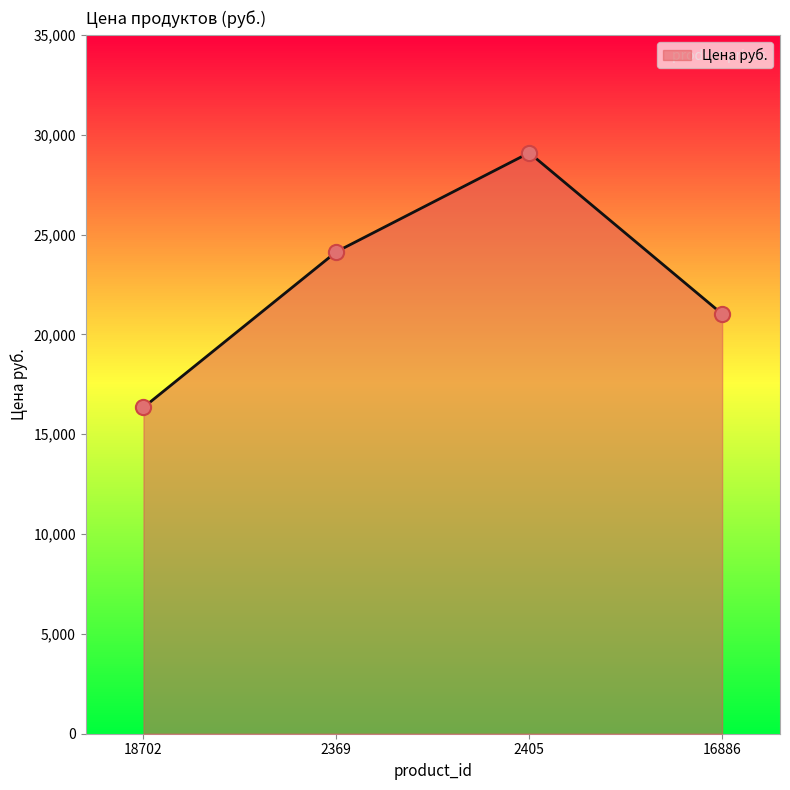

What is the ratio of the value at 2369 to the value at 16886?

1.1